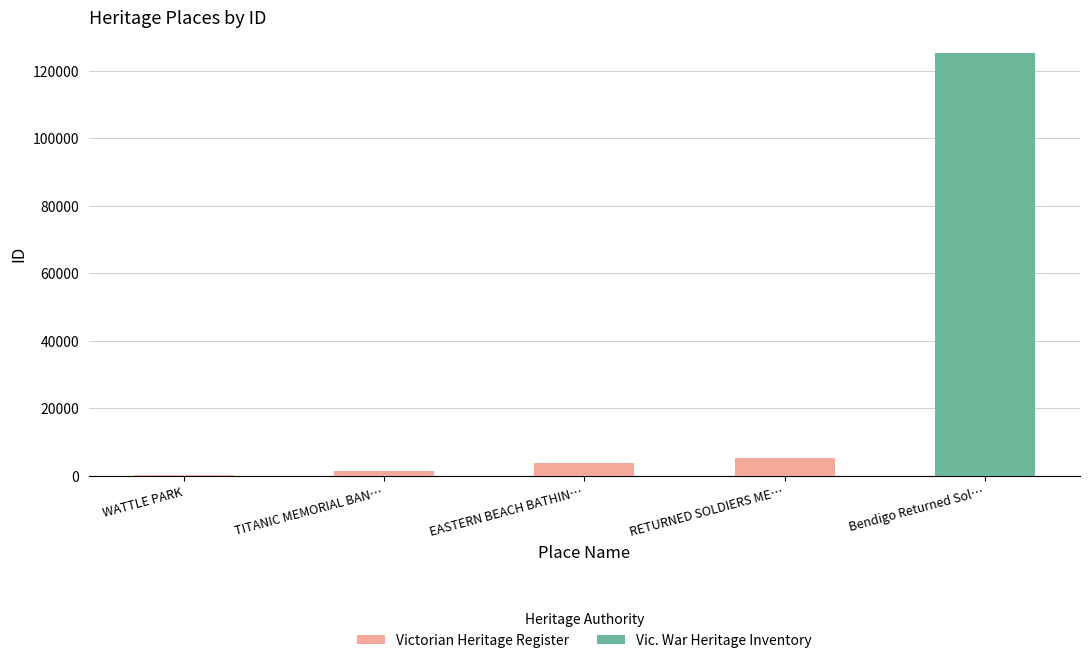

Does the chart contain stacked bars?

No